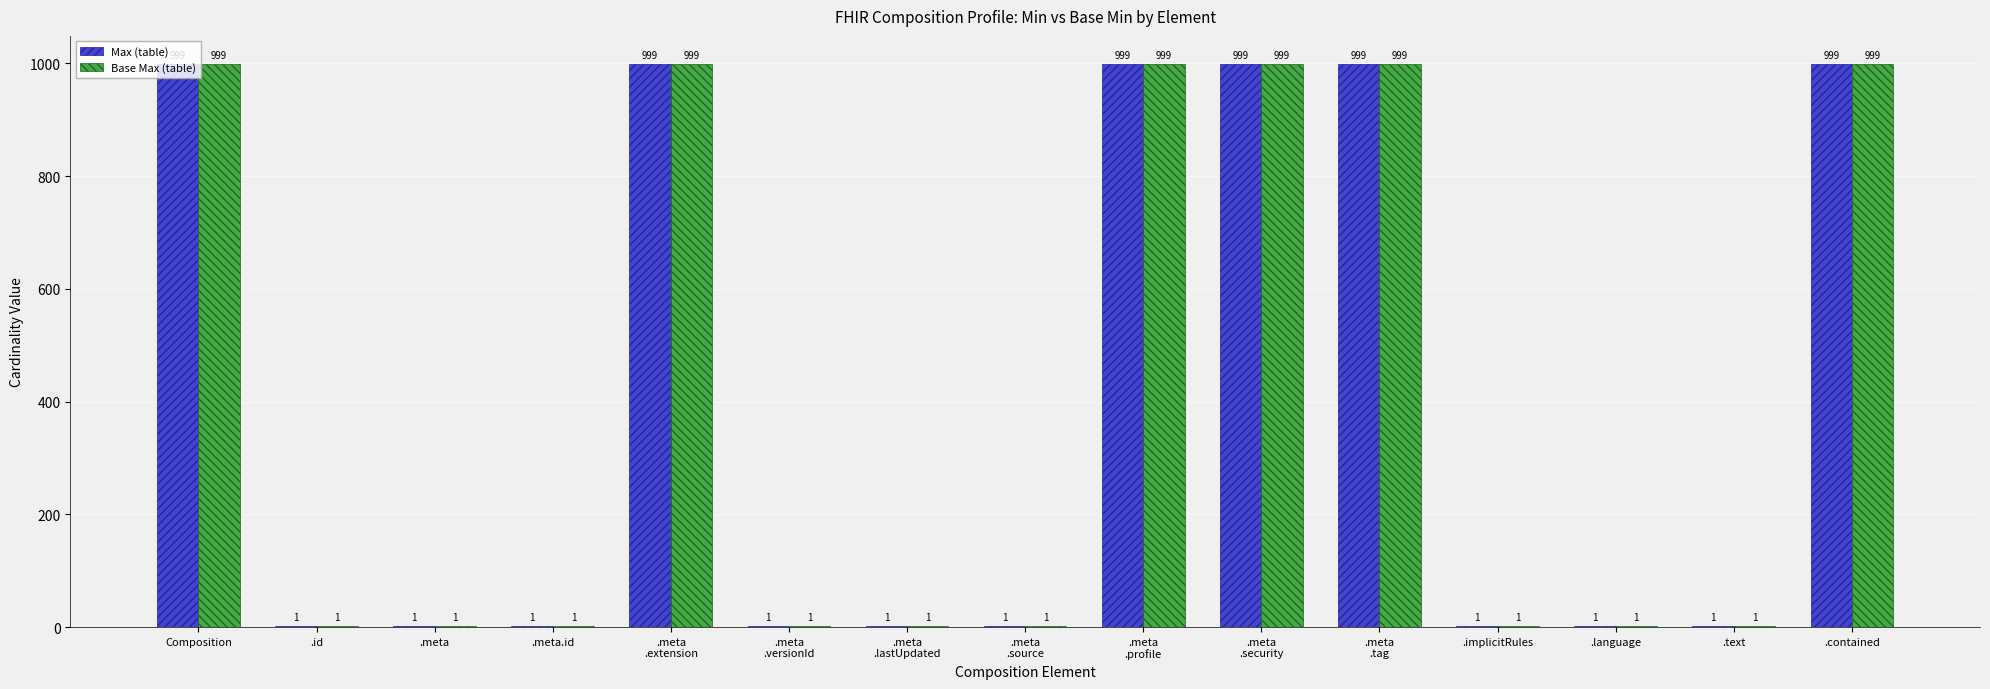

Are the bars horizontal?

No